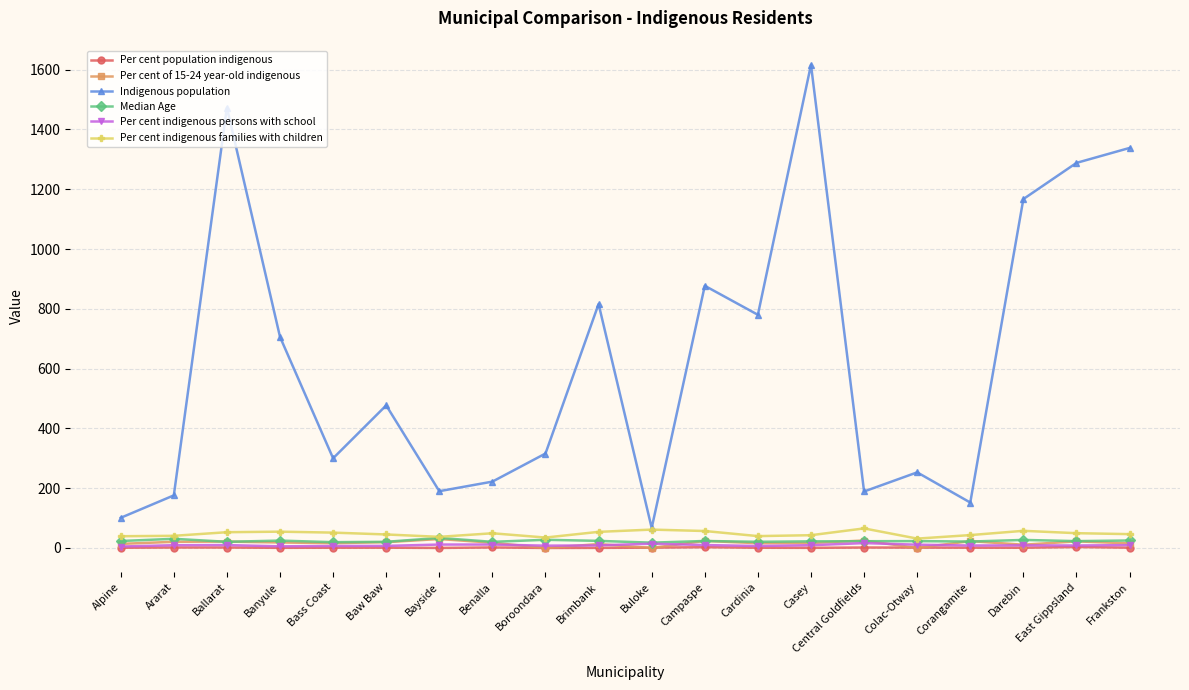

True or false: Per cent indigenous persons with school and Per cent indigenous families with children cross at least once.

False